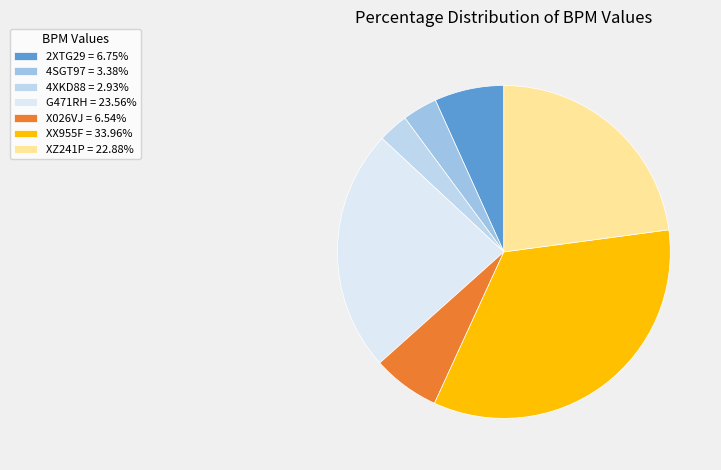

What percentage is the XX955F slice, to the nearest percent?

34%